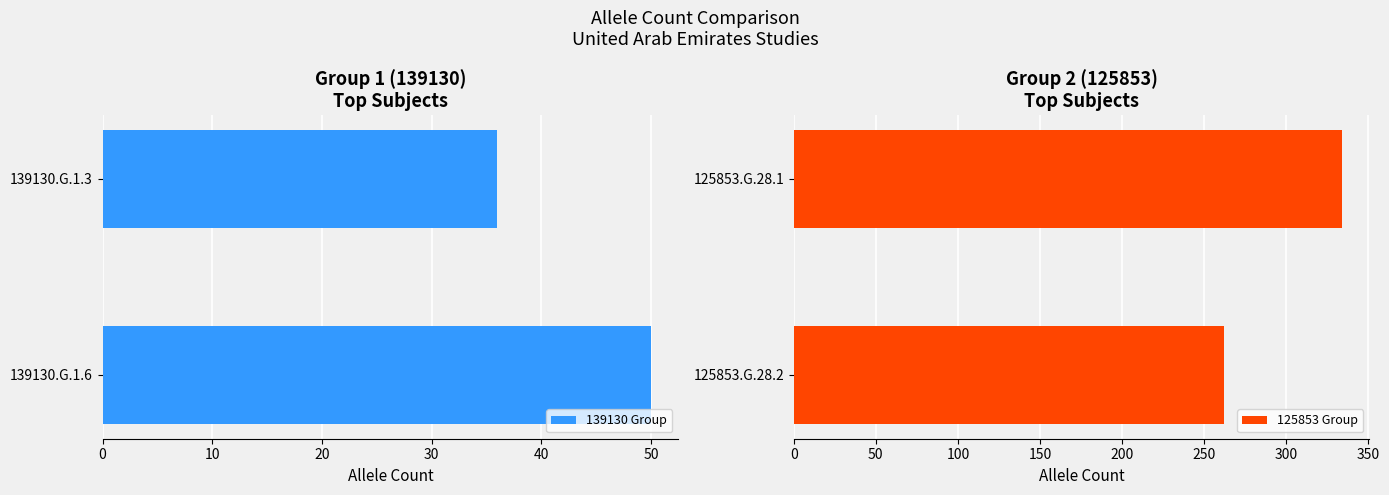

Is it true that 139130 Group equals 34 at 139130.G.1.6?

False